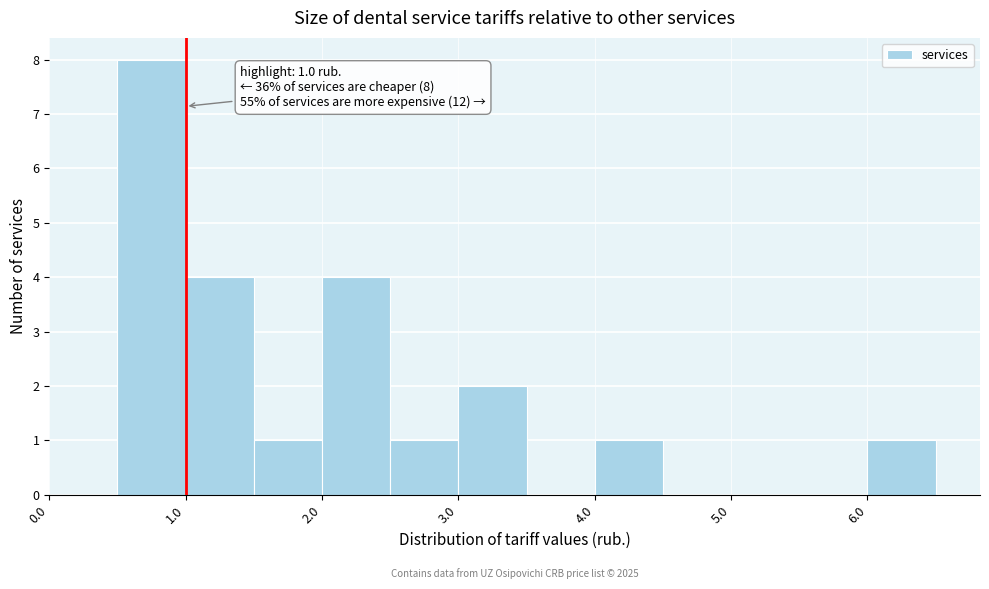

Over which range of the x-axis is the bar tallest?

0.5 to 1.0